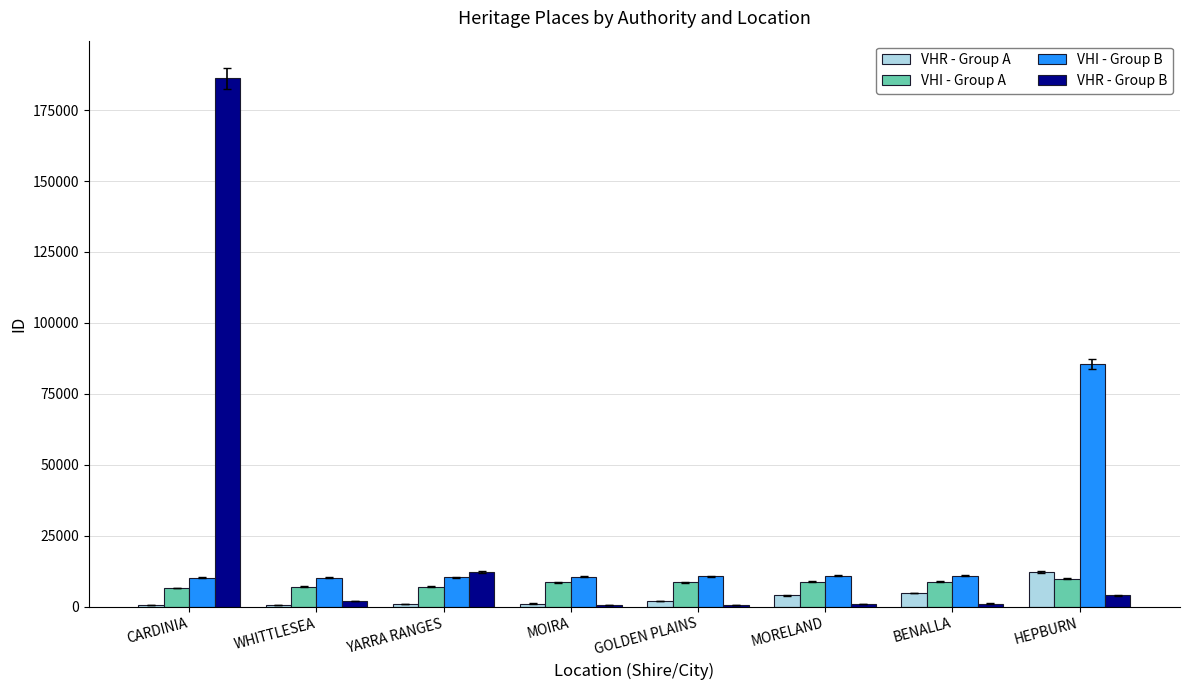

The value of VHI - Group A at BENALLA is 8830. True or false?

True